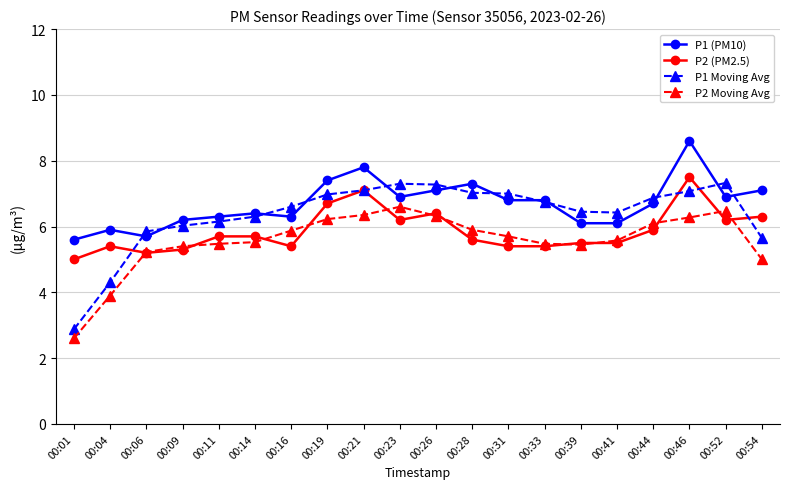

Where do P1 Moving Avg and P1 (PM10) first cross each other?

00:04 and 00:06